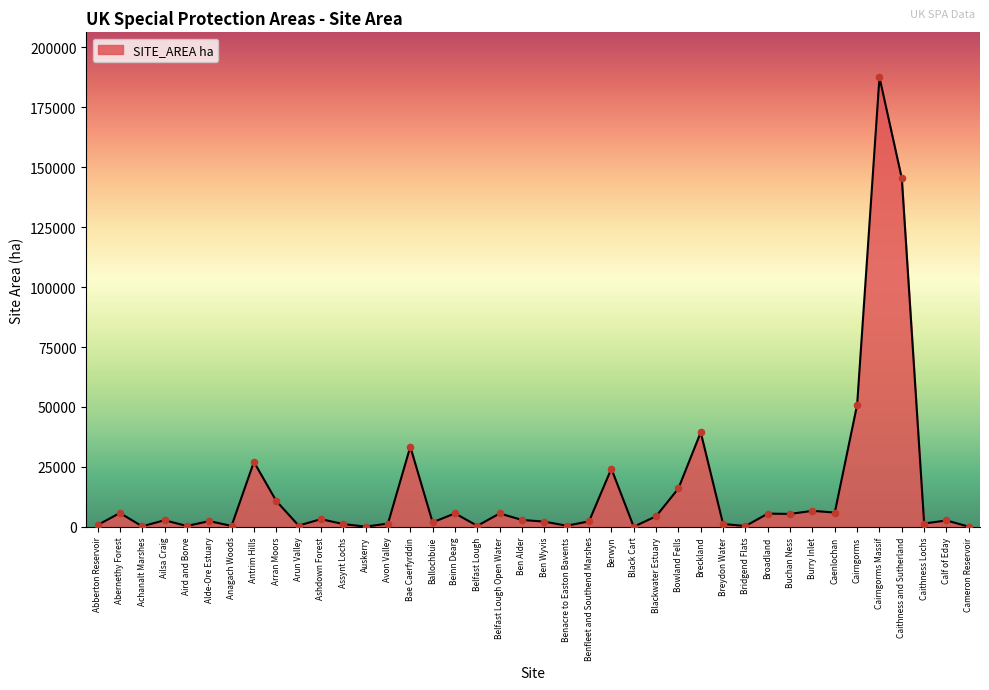

What is the change in value from Abberton Reservoir to Antrim Hills?

+26374.4